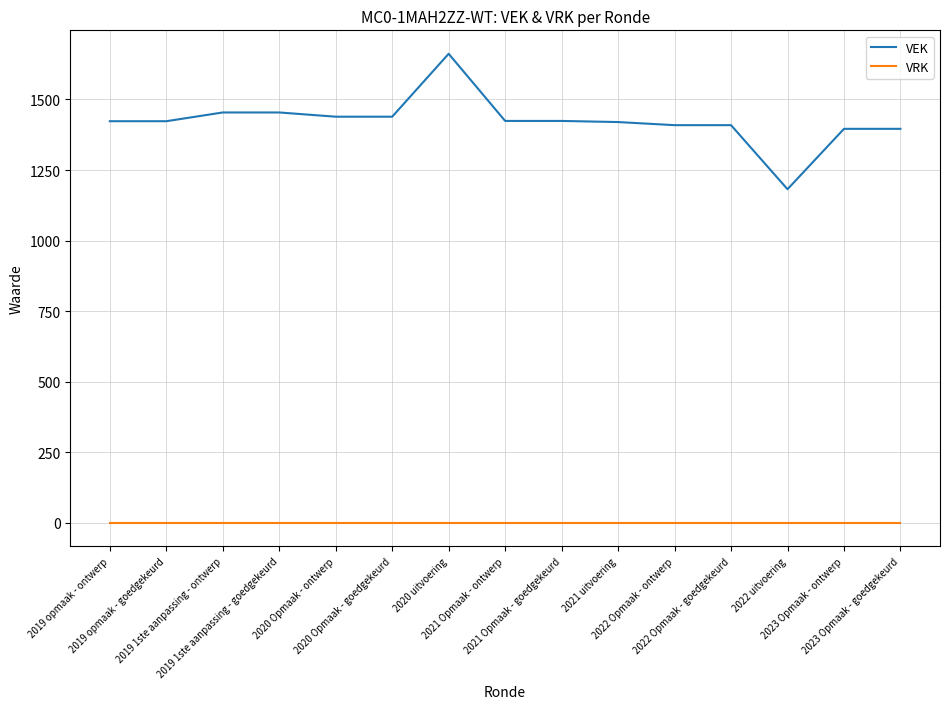

Which series has the widest spread of values?

VEK